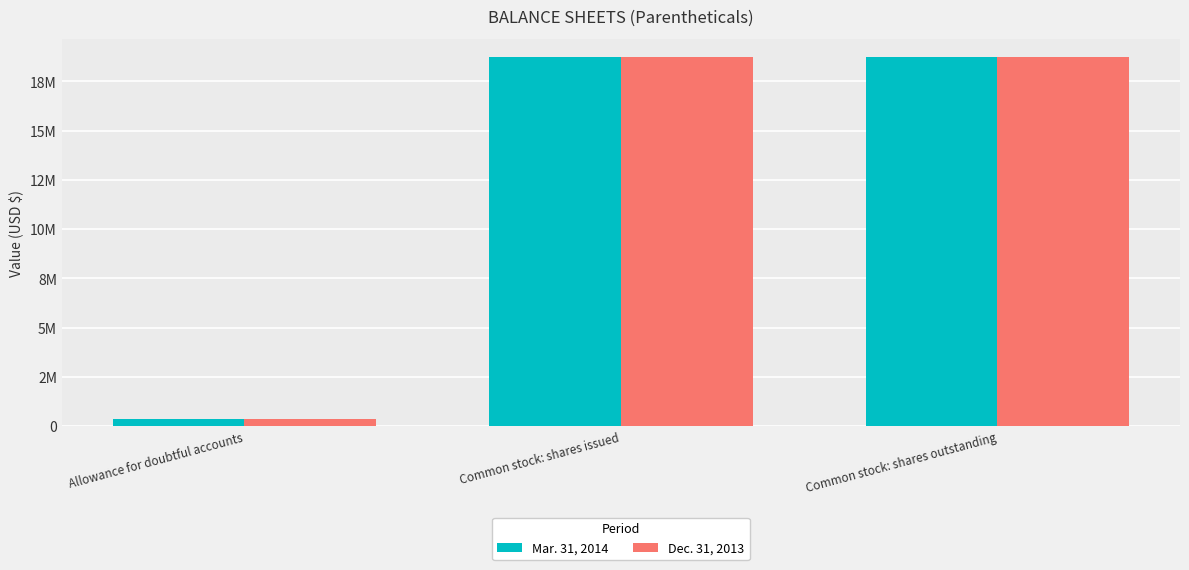

Does the chart contain stacked bars?

No